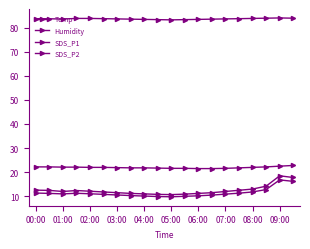

Reading right to left, transcribe all the data shown in this chart.

Temp: 22.8	22.5	22.2	22.0	21.8	21.6	21.5	21.5	21.6	21.6	21.7	21.8	21.8	21.9	22.0	22.0	22.1	22.1	22.2	22.2
Humidity: 83.9	84.0	83.9	83.8	83.7	83.6	83.5	83.4	83.3	83.2	83.3	83.4	83.5	83.6	83.7	83.8	83.8	83.5	83.7	83.7
SDS_P1: 17.8	18.5	14.2	13.0	12.5	12.0	11.5	11.2	10.9	10.7	10.8	11.0	11.2	11.5	11.8	12.1	12.4	12.0	12.4	12.6
SDS_P2: 16.2	16.8	12.8	11.8	11.3	10.9	10.5	10.2	10.0	9.8	9.9	10.1	10.3	10.6	10.8	11.1	11.2	11.0	11.2	11.3